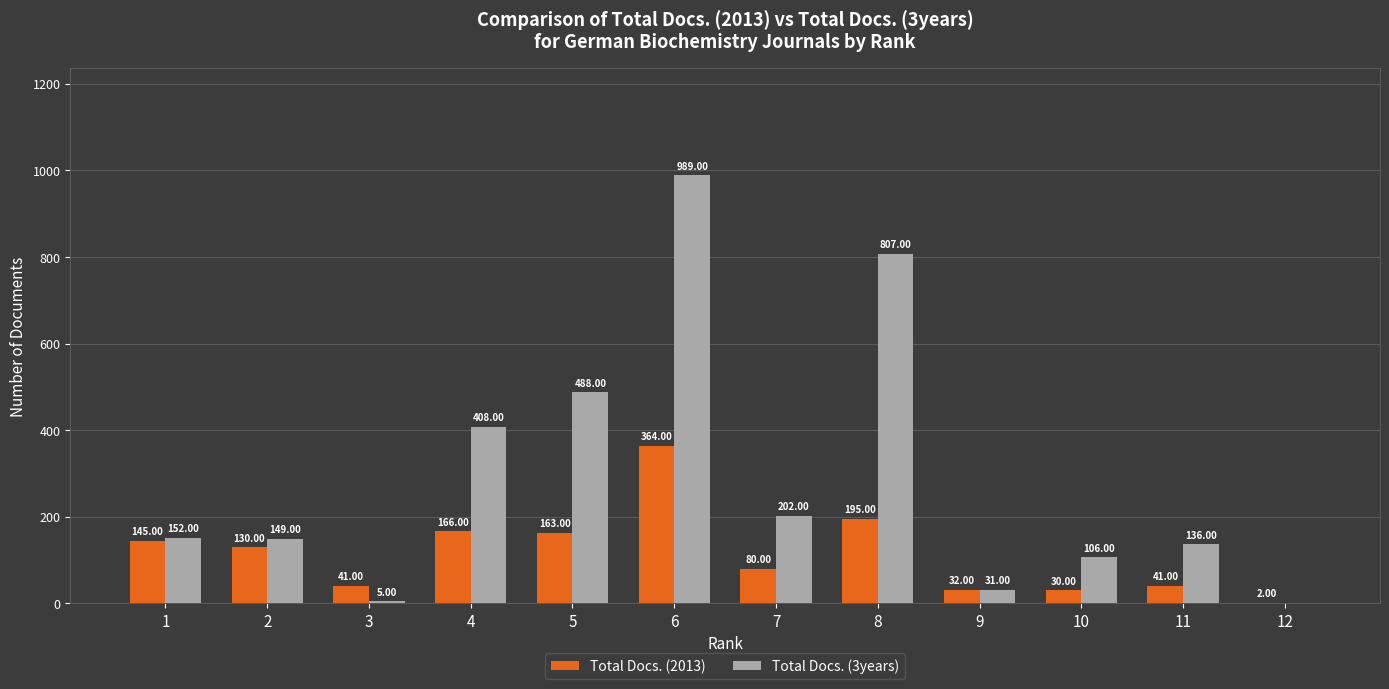

Between 7 and 11, which series saw the biggest shift?

Total Docs. (3years)